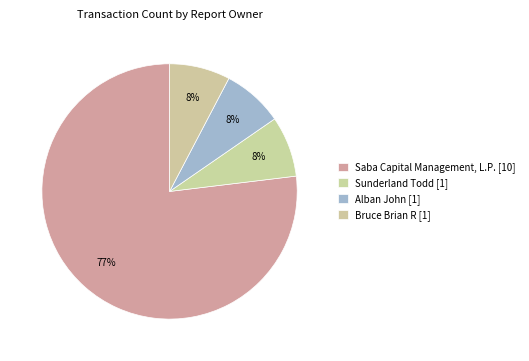

Is it true that Sunderland Todd [1] is 8% of the pie?

True